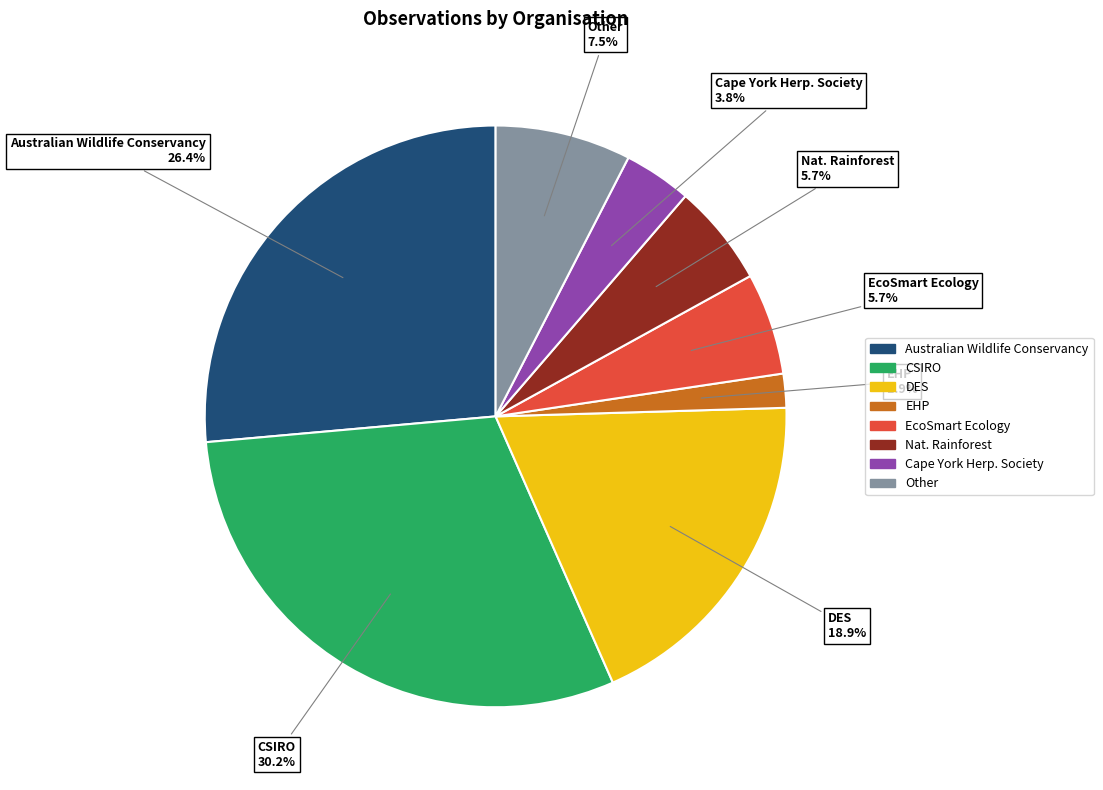

Which slice is the largest?

CSIRO